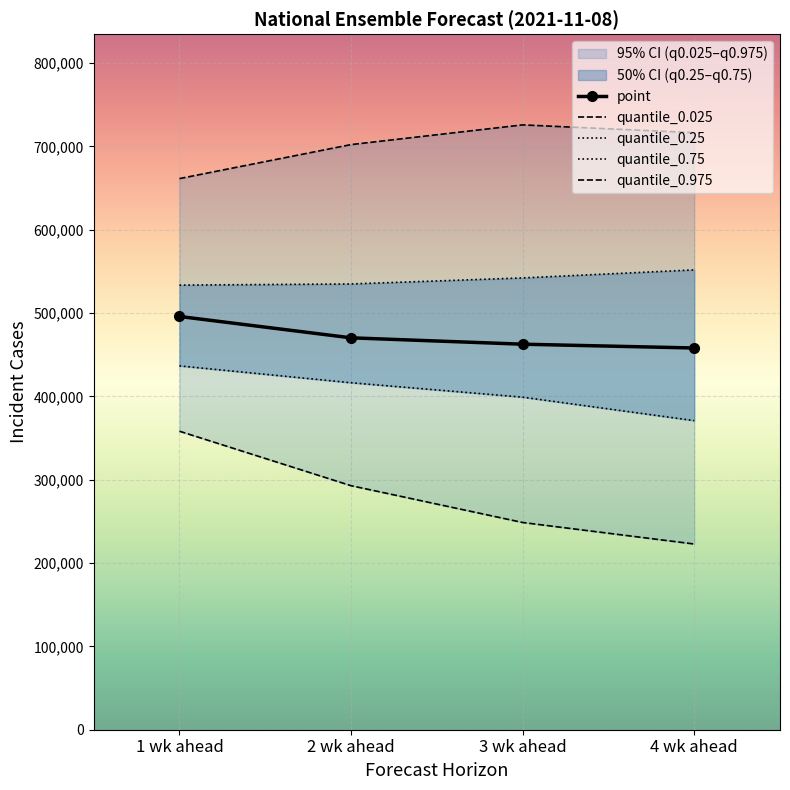

At which label does quantile_0.975 first exceed 716329?

3 wk ahead